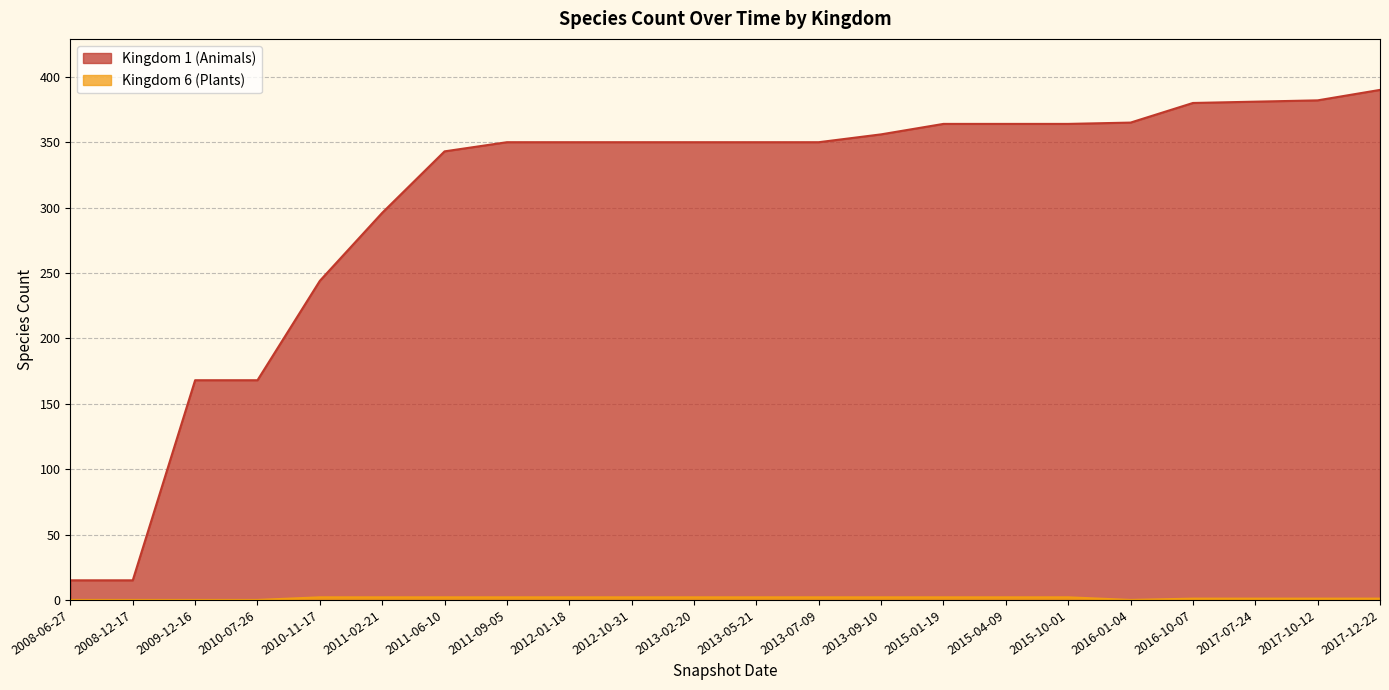

What is the difference between the second highest and second lowest values in the Kingdom 6 (Plants) series?

2